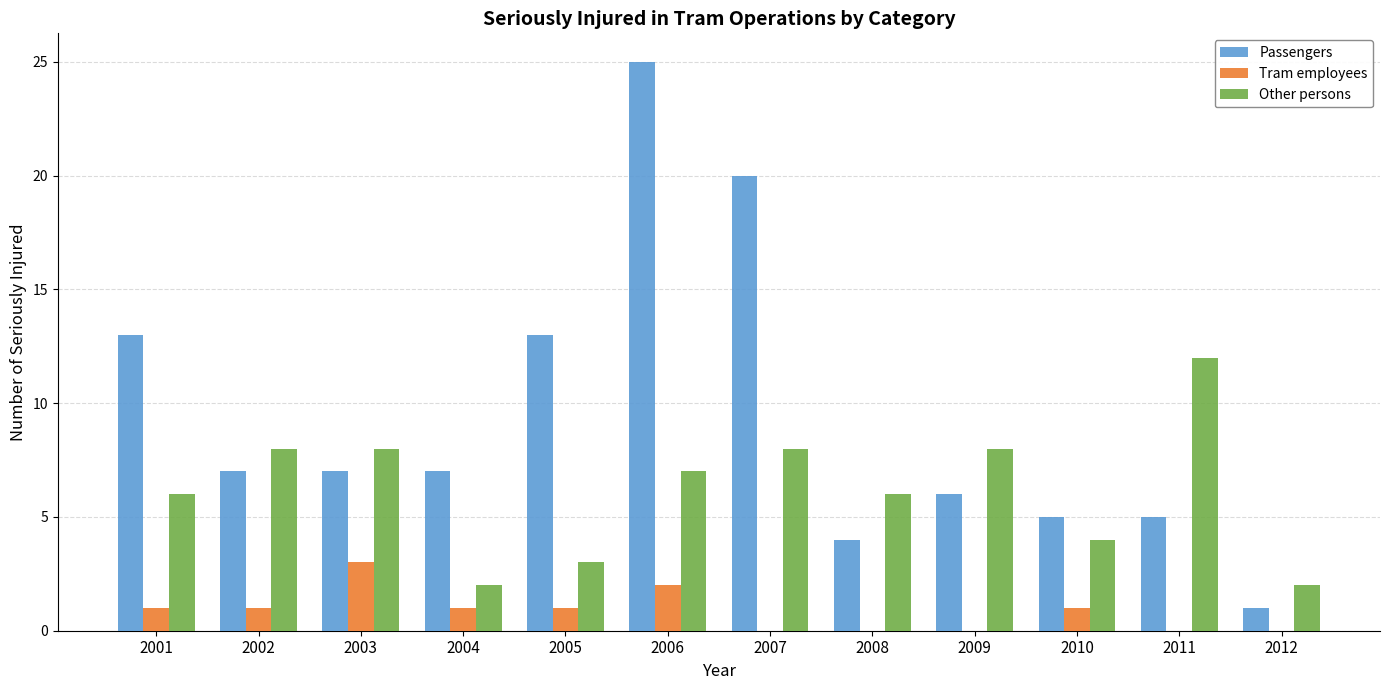

How many groups of bars are there?

12